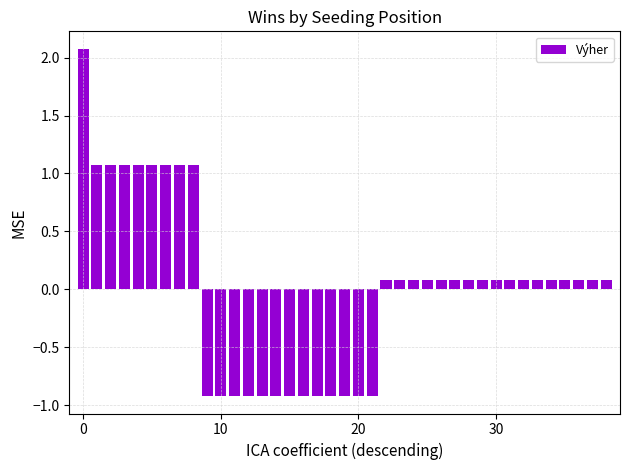

What is the value of the 10th bar from the left?

-0.9